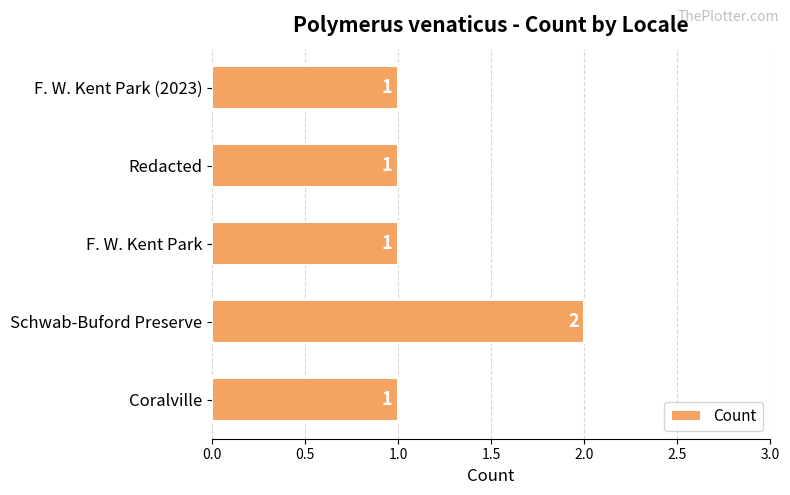

Are the bars grouped side by side (vs. stacked)?

No